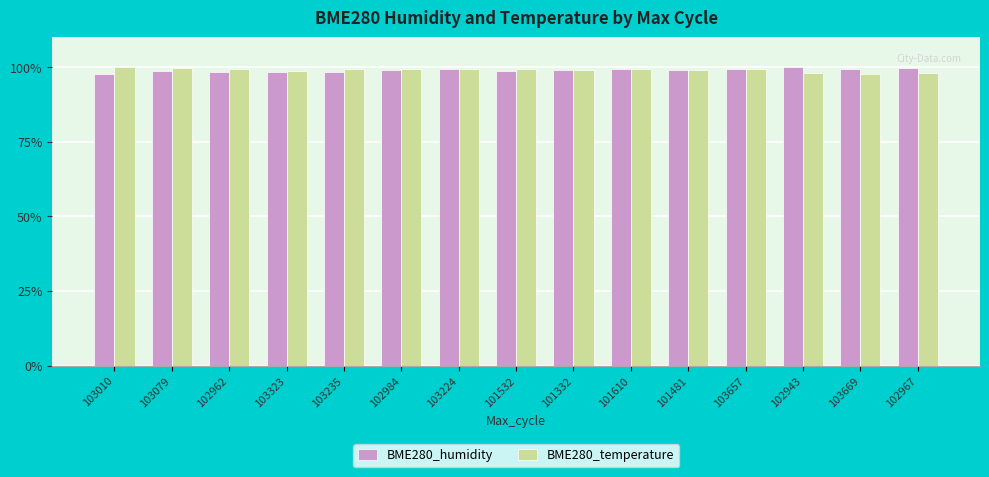

What is the spread (max minus min) of values at 103235?

1.0